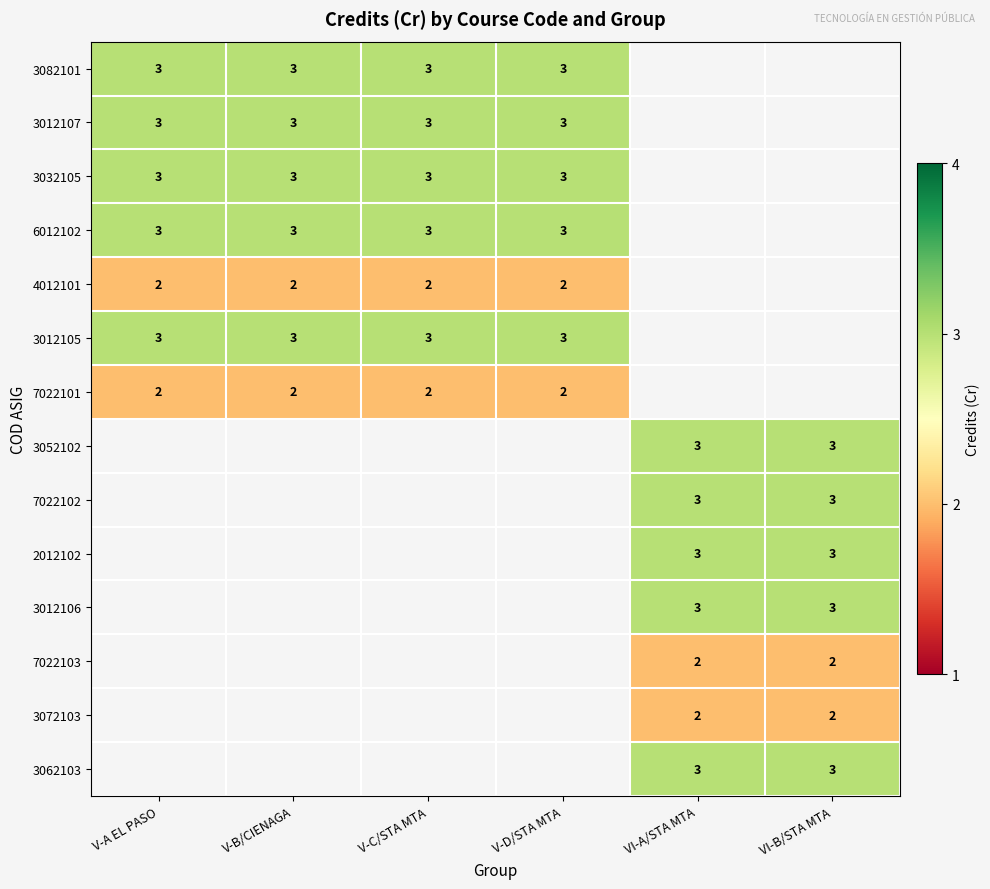

True or false: 3082101 has a value of 5 at V-C/STA MTA.

False